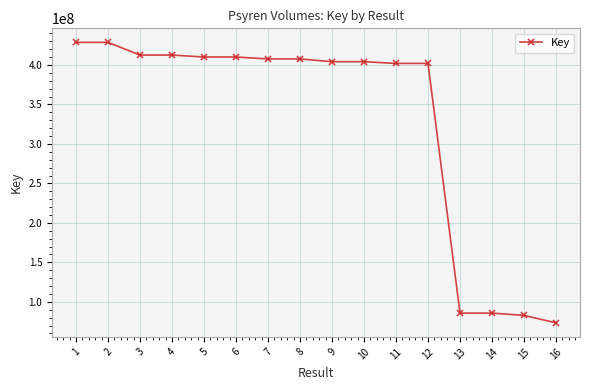

Does the chart display data point markers on the line(s)?

Yes